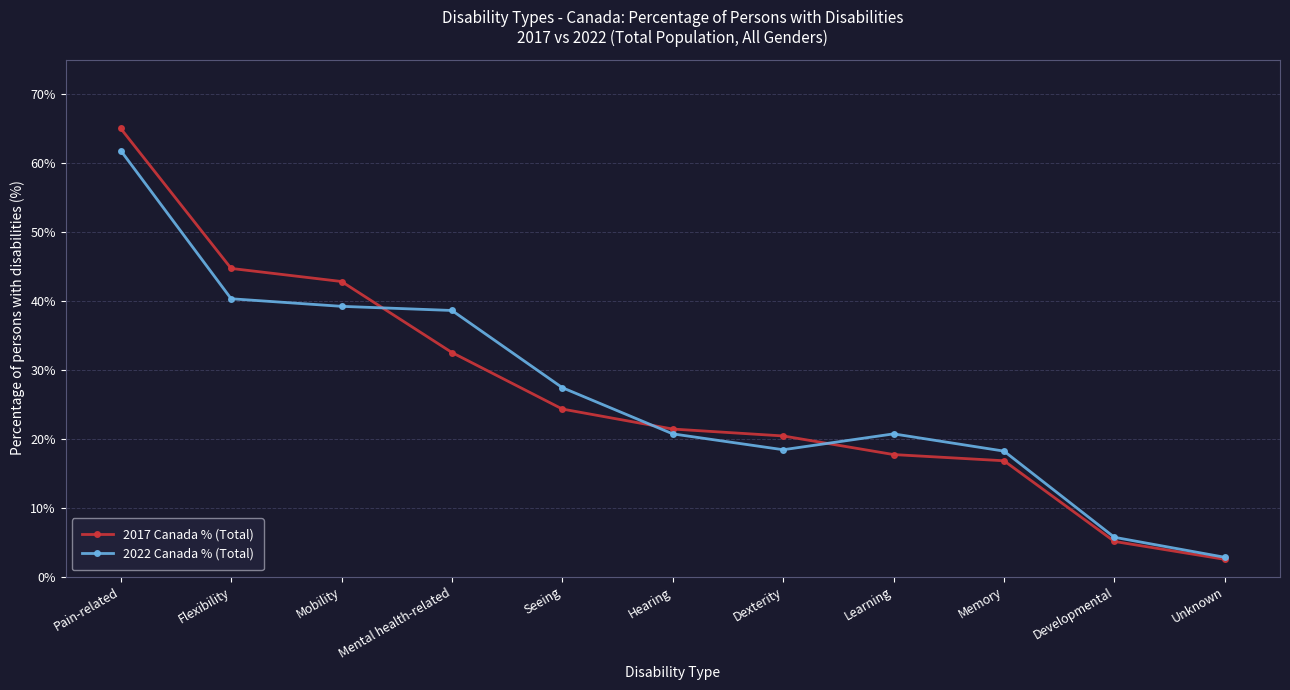

Read the 2017 Canada % (Total) value at Flexibility.

44.7